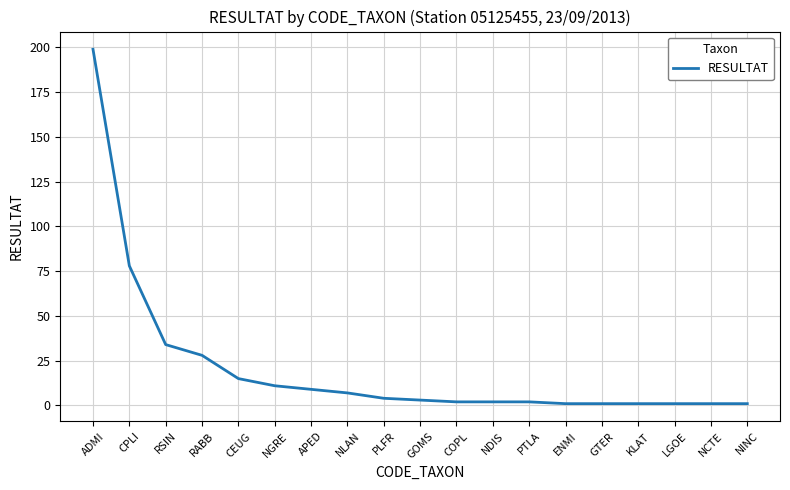

Is it true that the value at RABB is 28?

True